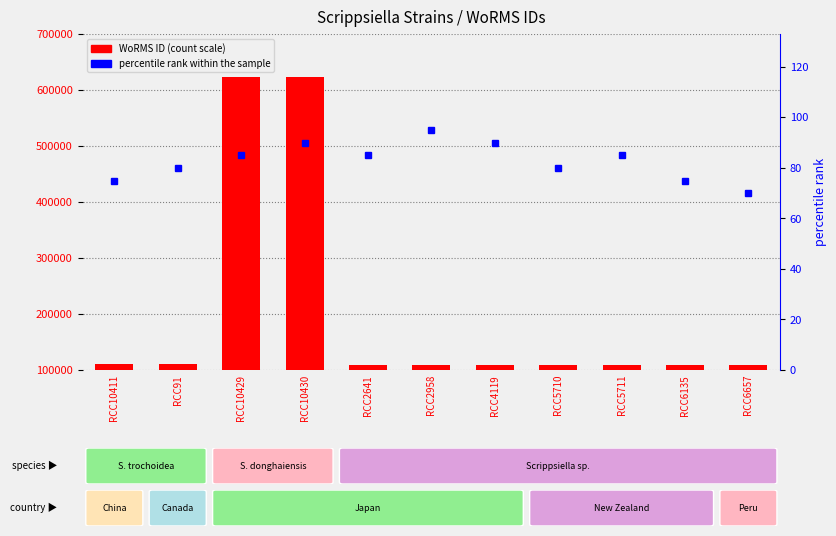

Which category has the lowest value in the WoRMS ID series?

RCC2641